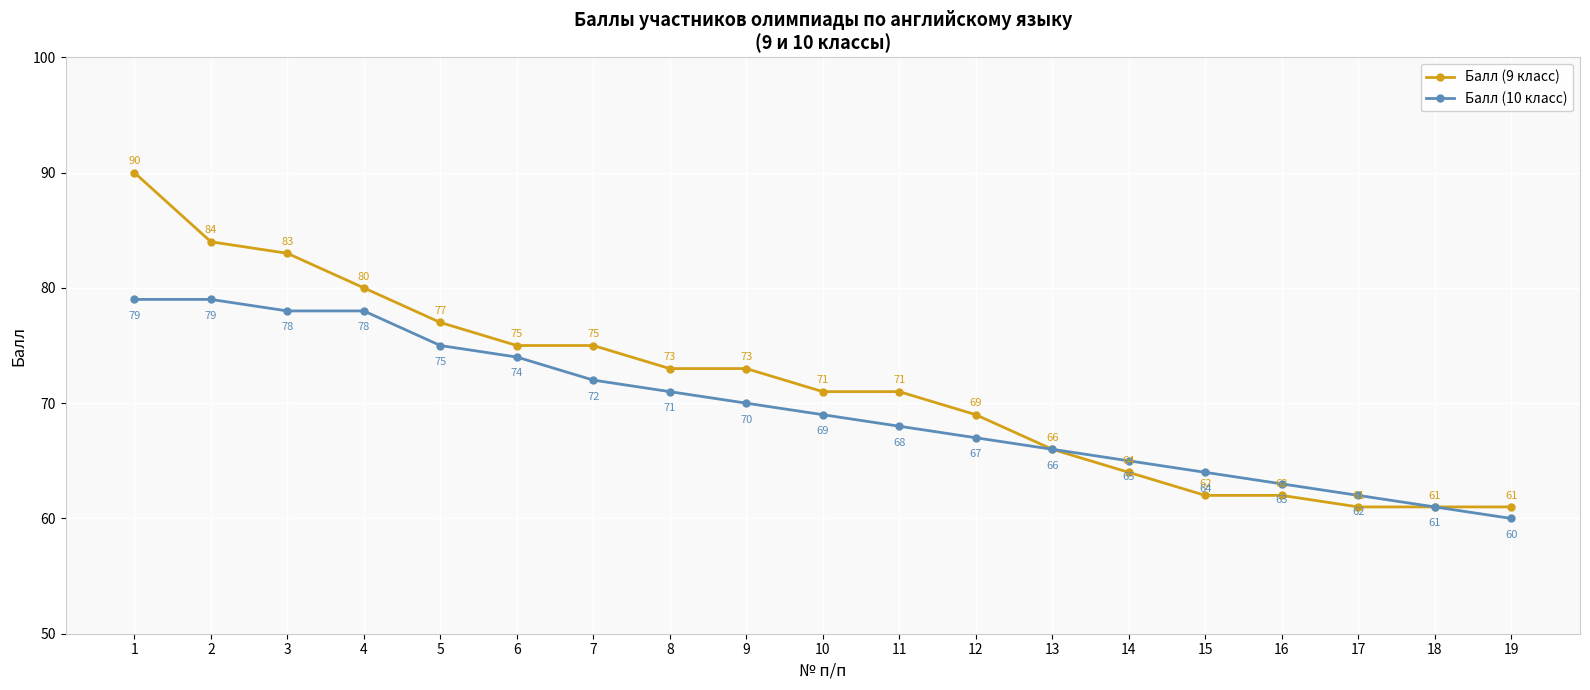

Which series has the largest range (max minus min)?

Балл (9 класс)